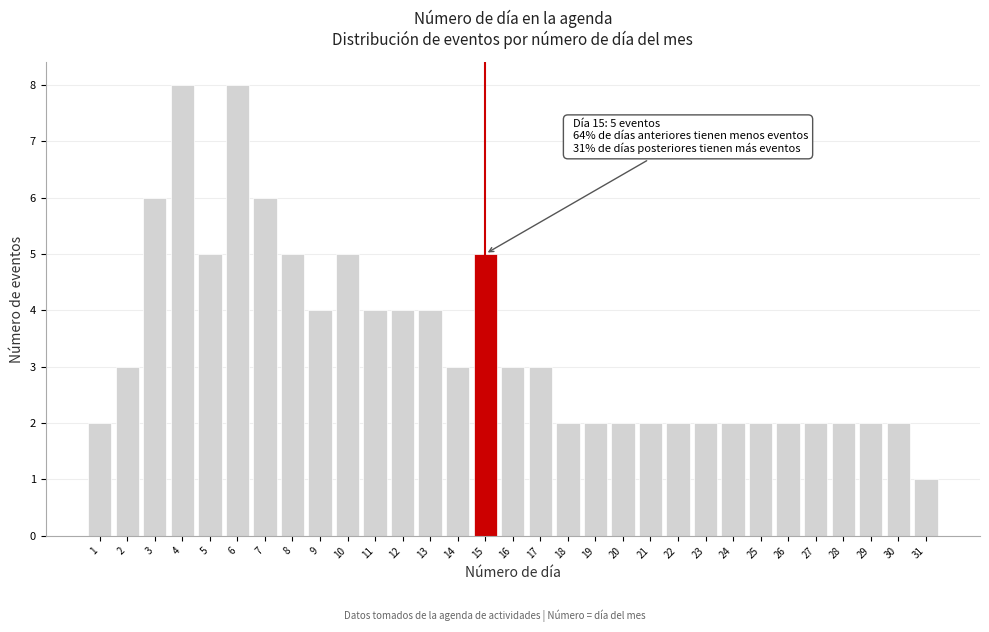

Read the value at 7.

6